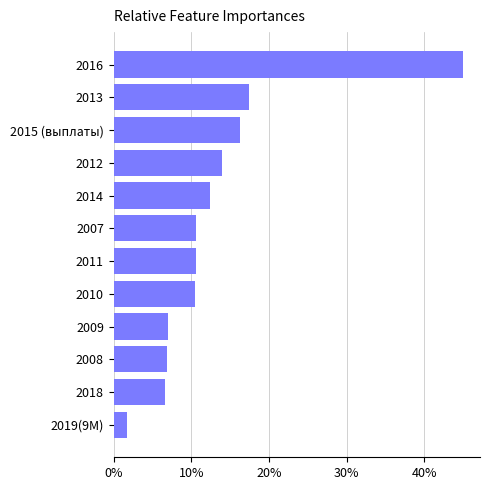

How many bars are there in total?

12